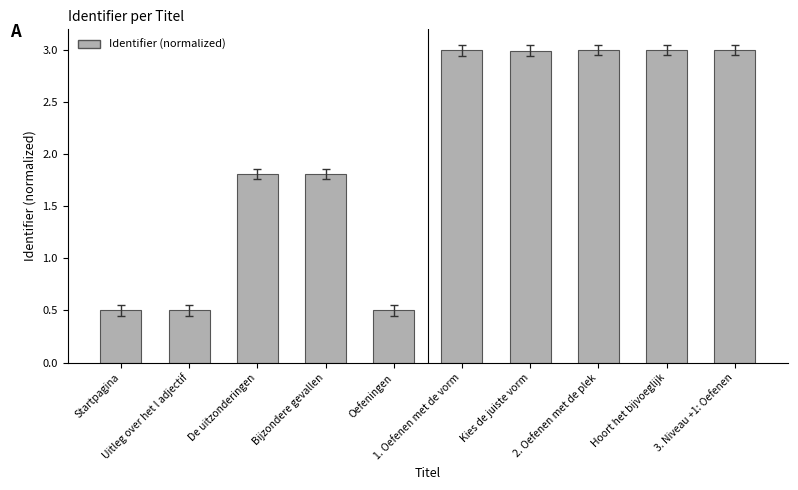

Reading right to left, extract all data points from this chart.

3. Niveau +1: Oefenen=3.0	Hoort het bijvoeglijk=3.0	2. Oefenen met de plek=3.0	Kies de juiste vorm=3.0	1. Oefenen met de vorm=3.0	Oefeningen=0.5	Bijzondere gevallen=1.8	De uitzonderingen=1.8	Uitleg over het l adjectif=0.5	Startpagina=0.5